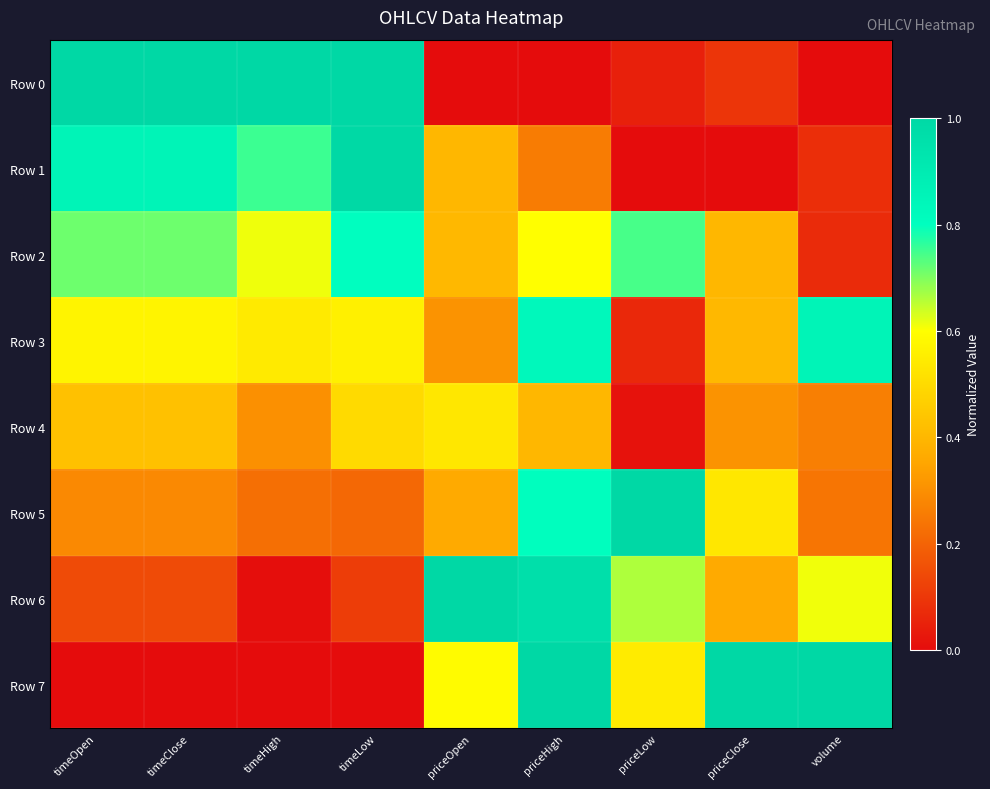

Reading left to right, what are all the values shown in this chart?

Row 0: timeOpen=1.0	timeClose=1.0	timeHigh=1.0	timeLow=1.0	priceOpen=0.0	priceHigh=0.0	priceLow=0.0	priceClose=0.1	volume=0.0
Row 1: timeOpen=0.9	timeClose=0.9	timeHigh=0.8	timeLow=1.0	priceOpen=0.4	priceHigh=0.3	priceLow=0.0	priceClose=0.0	volume=0.1
Row 2: timeOpen=0.7	timeClose=0.7	timeHigh=0.6	timeLow=0.8	priceOpen=0.4	priceHigh=0.6	priceLow=0.7	priceClose=0.4	volume=0.1
Row 3: timeOpen=0.6	timeClose=0.6	timeHigh=0.5	timeLow=0.6	priceOpen=0.3	priceHigh=0.8	priceLow=0.1	priceClose=0.4	volume=0.9
Row 4: timeOpen=0.4	timeClose=0.4	timeHigh=0.3	timeLow=0.5	priceOpen=0.5	priceHigh=0.4	priceLow=0.0	priceClose=0.3	volume=0.3
Row 5: timeOpen=0.3	timeClose=0.3	timeHigh=0.2	timeLow=0.2	priceOpen=0.4	priceHigh=0.8	priceLow=1.0	priceClose=0.5	volume=0.2
Row 6: timeOpen=0.1	timeClose=0.1	timeHigh=0.0	timeLow=0.1	priceOpen=1.0	priceHigh=1.0	priceLow=0.7	priceClose=0.4	volume=0.6
Row 7: timeOpen=0.0	timeClose=0.0	timeHigh=0.0	timeLow=0.0	priceOpen=0.6	priceHigh=1.0	priceLow=0.5	priceClose=1.0	volume=1.0